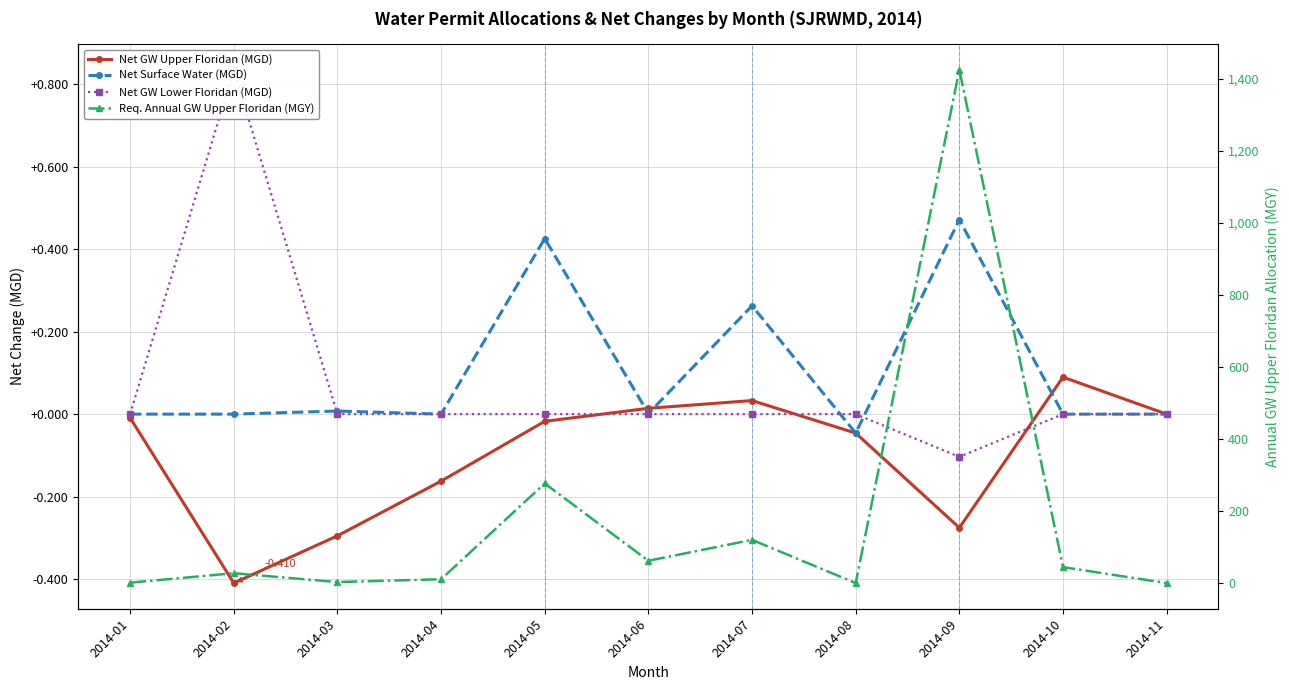

What is the value of the Req. Annual GW Upper Floridan (MGY) point at the 2nd from the left?

27.3